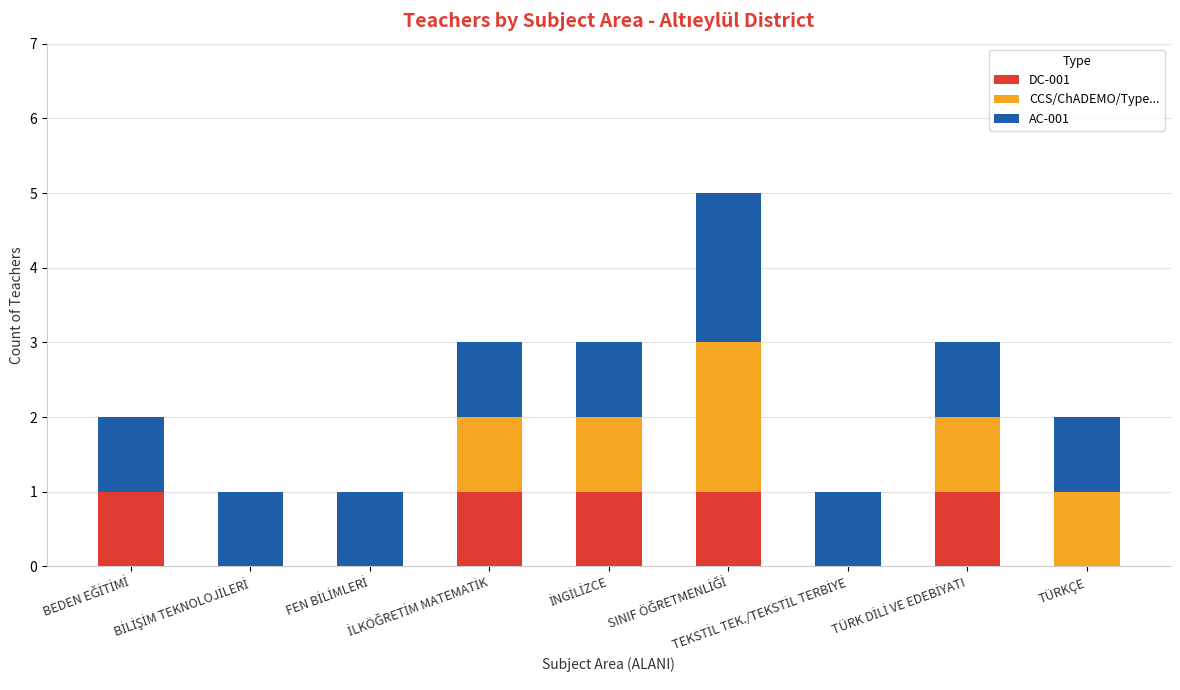

Are the bars horizontal?

No